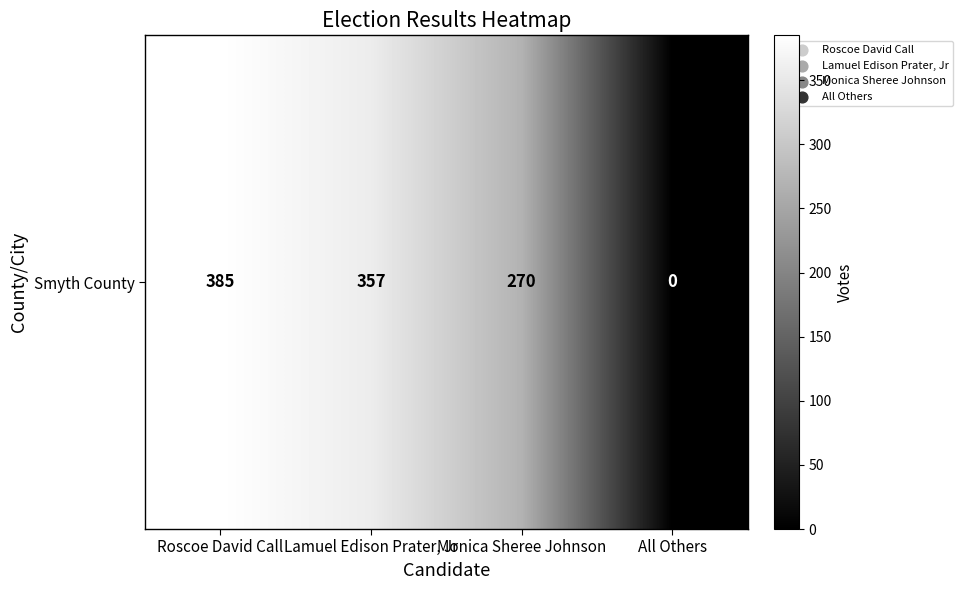

Count the number of values greater than 357.

1